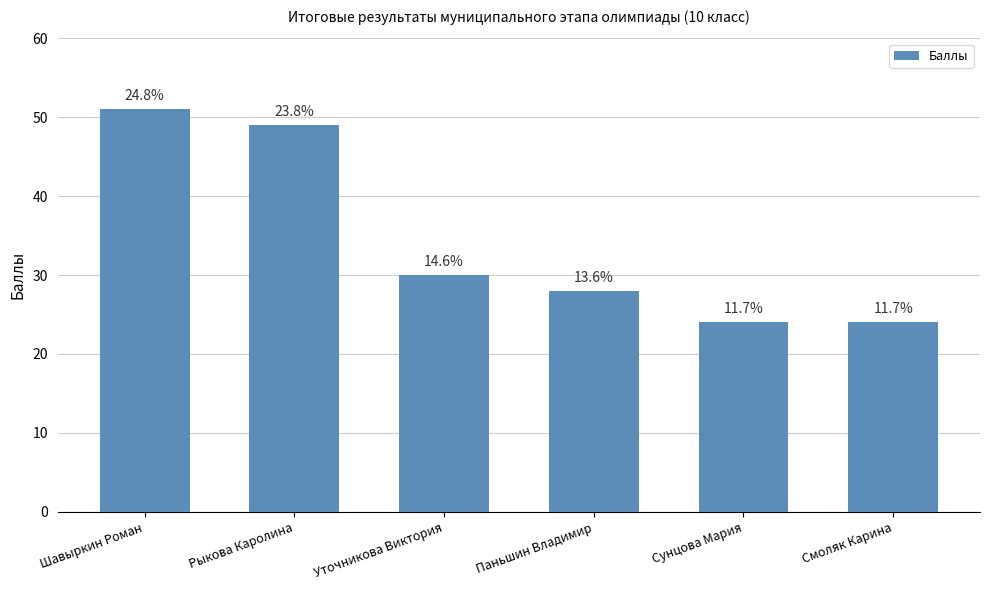

How many bars are there in total?

6